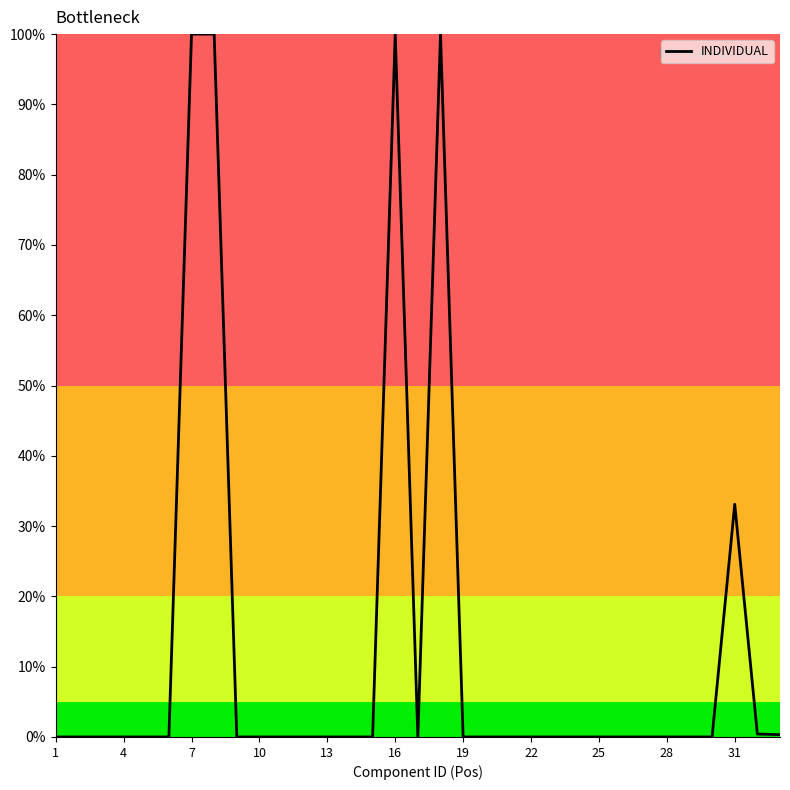

Where is the data nearest to the value 0?

1